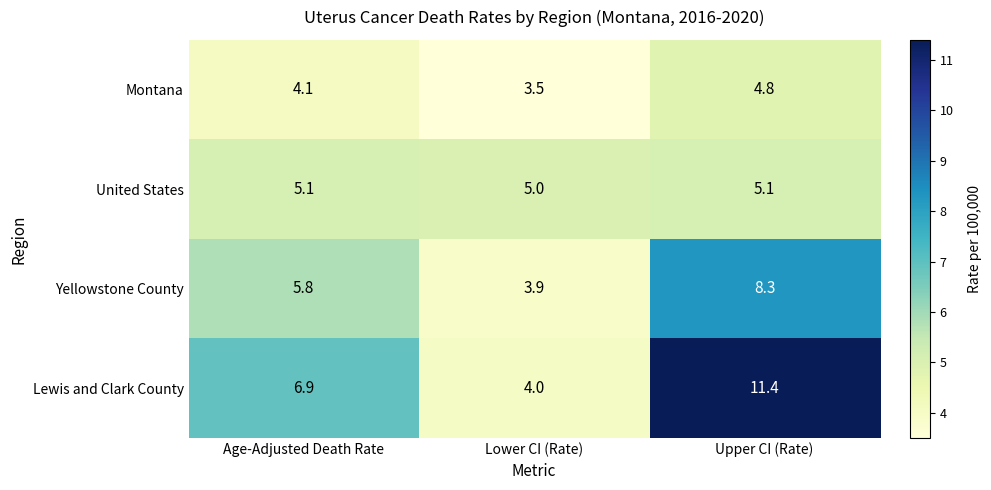

Count the number of categories in the chart.

3